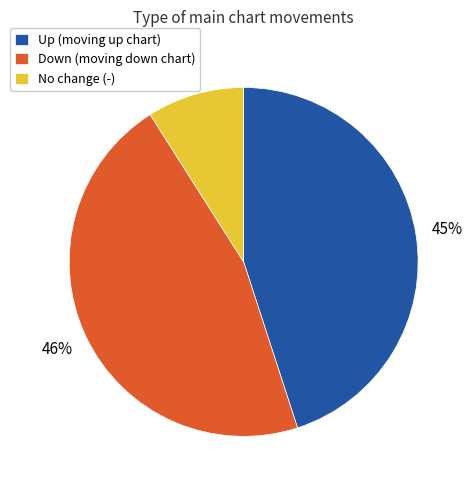

Rank the categories by value from lowest to highest.

No change (-), Up (moving up chart), Down (moving down chart)